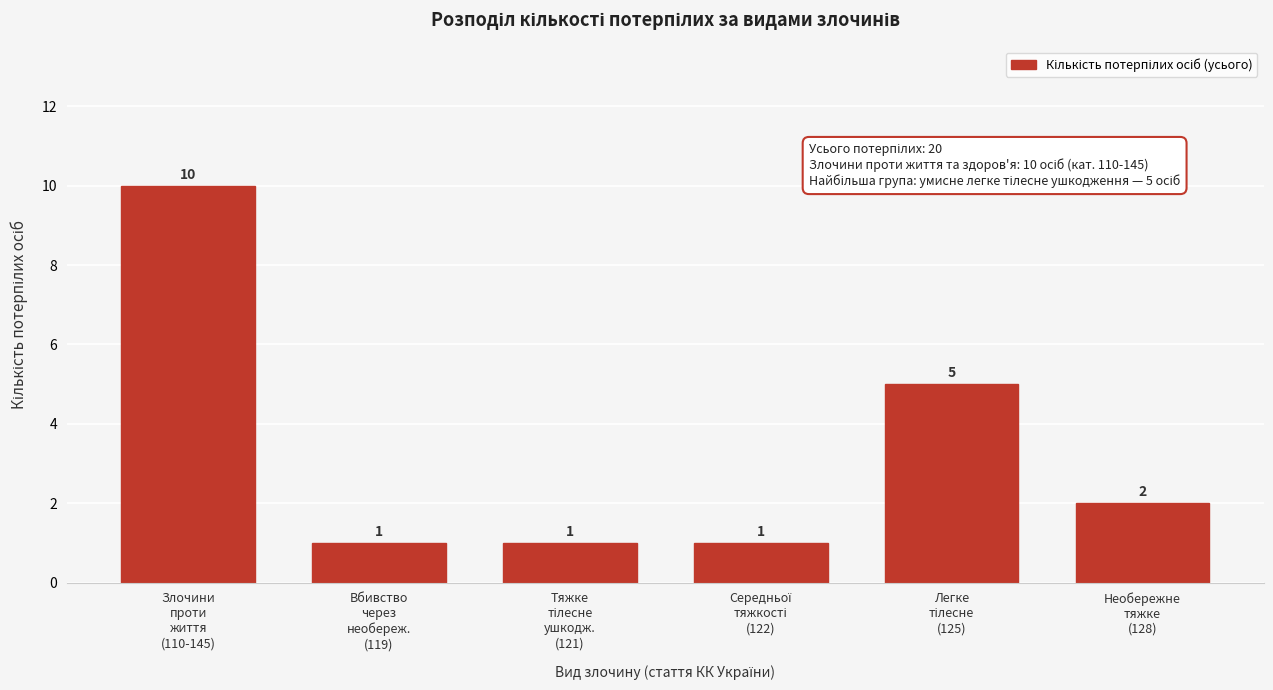

Reading left to right, what are all the values shown in this chart?

10	1	1	1	5	2